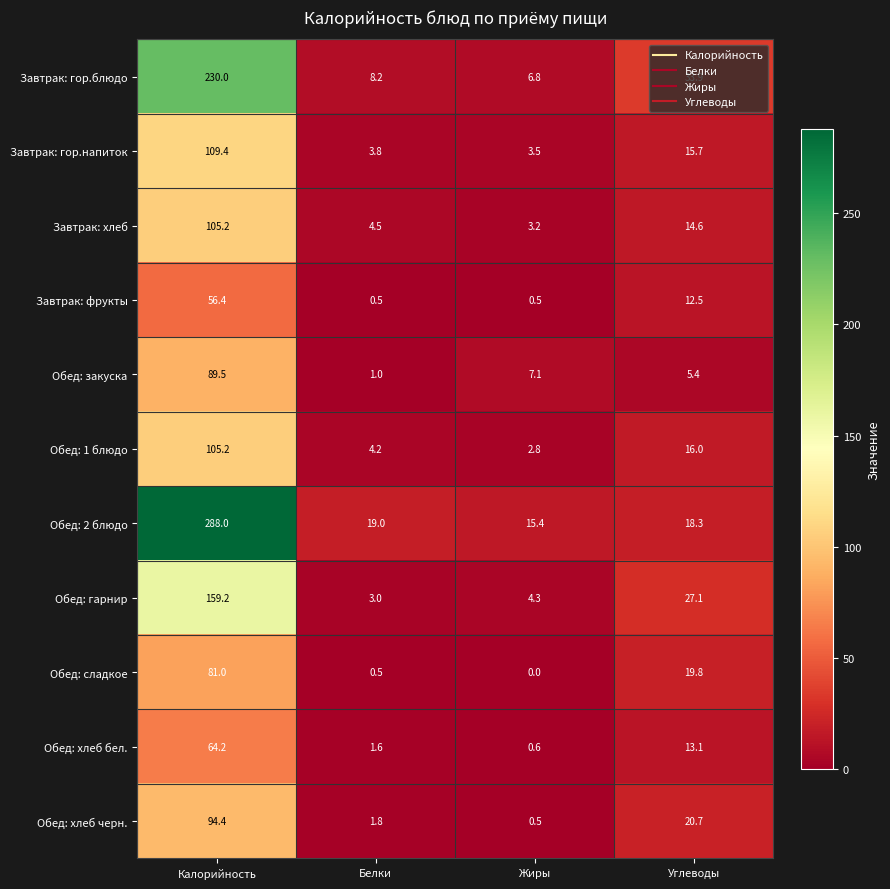

What is the spread (max minus min) of values at Углеводы?

28.5